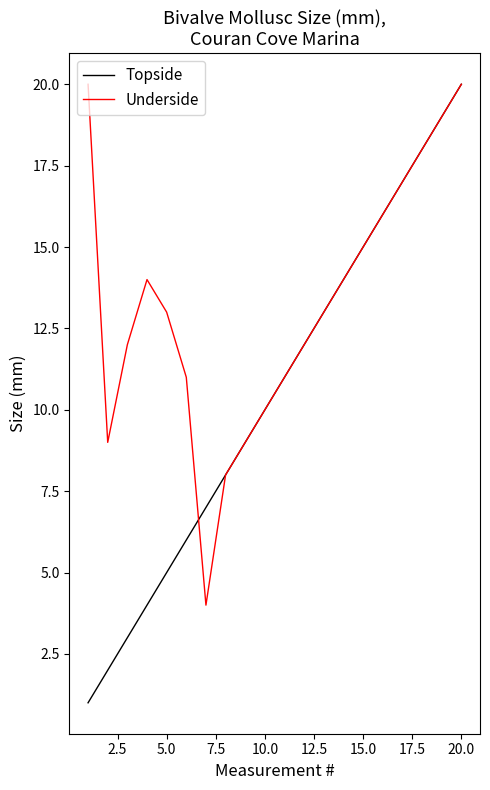

Which series has the largest total across all categories?

Underside